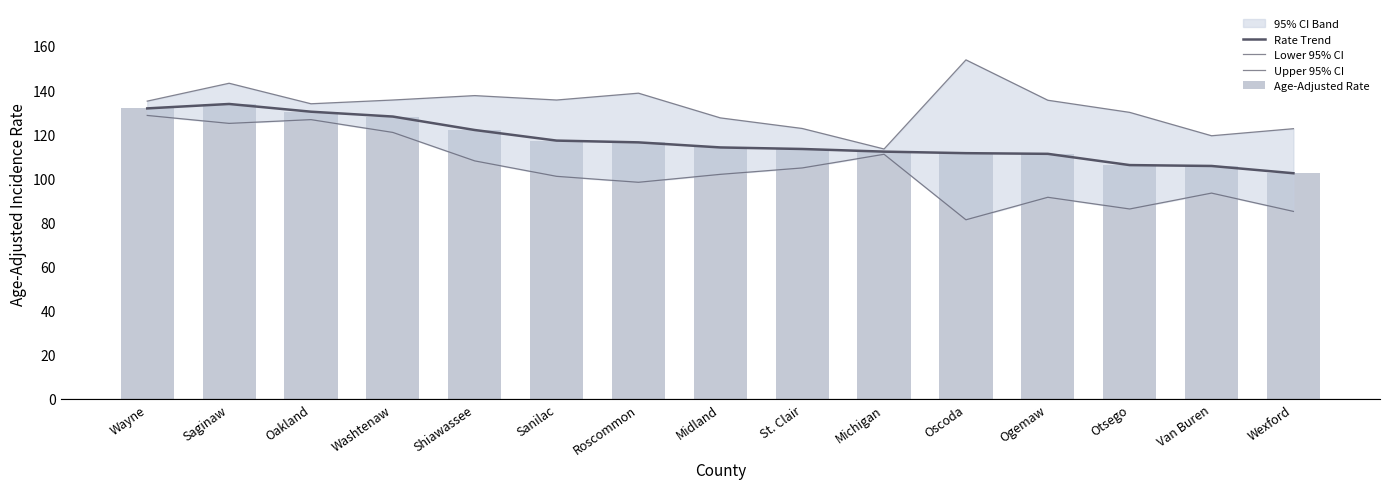

What is the difference between the maximum and minimum values in the Upper 95% CI series?

40.4